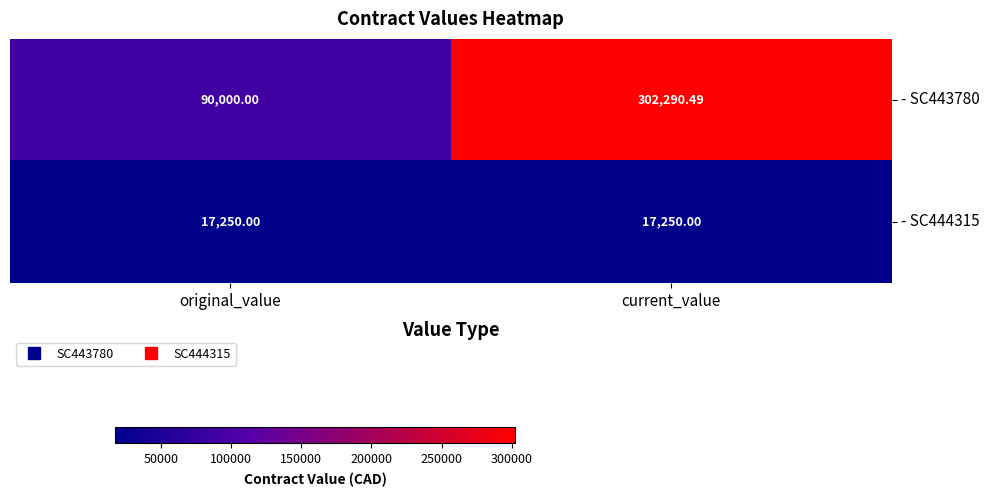

Where does the - SC443780 series first go above 302290?

current_value